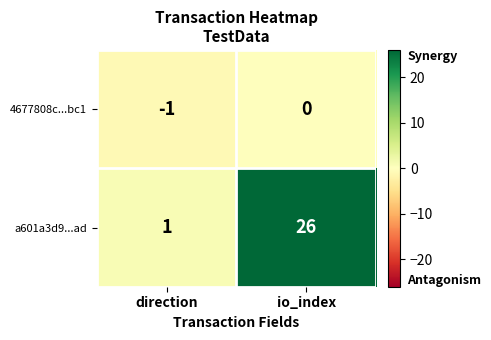

Count the number of categories in the chart.

2